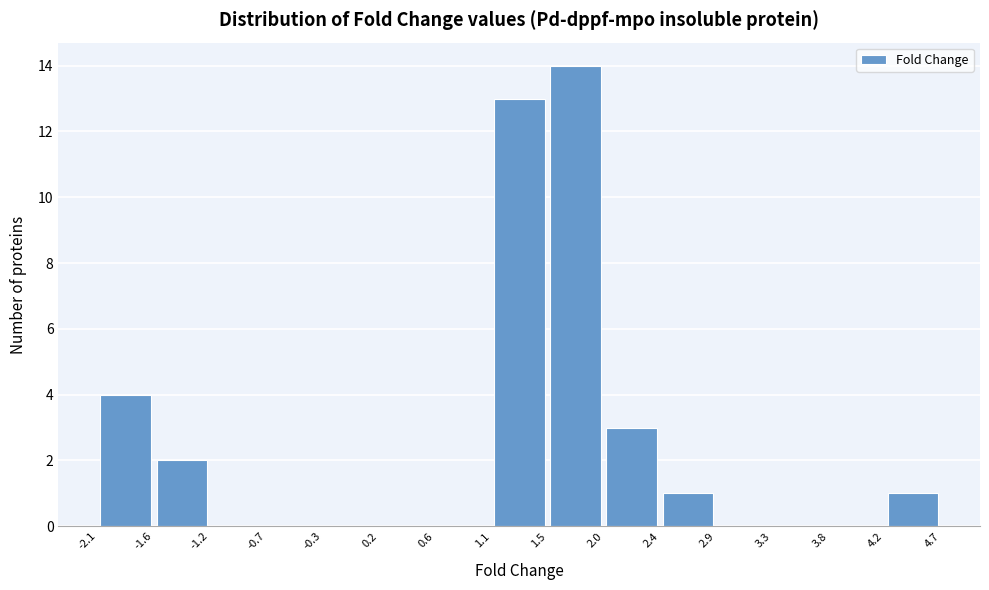

Which range on the x-axis has the tallest bar?

1.5 to 2.0